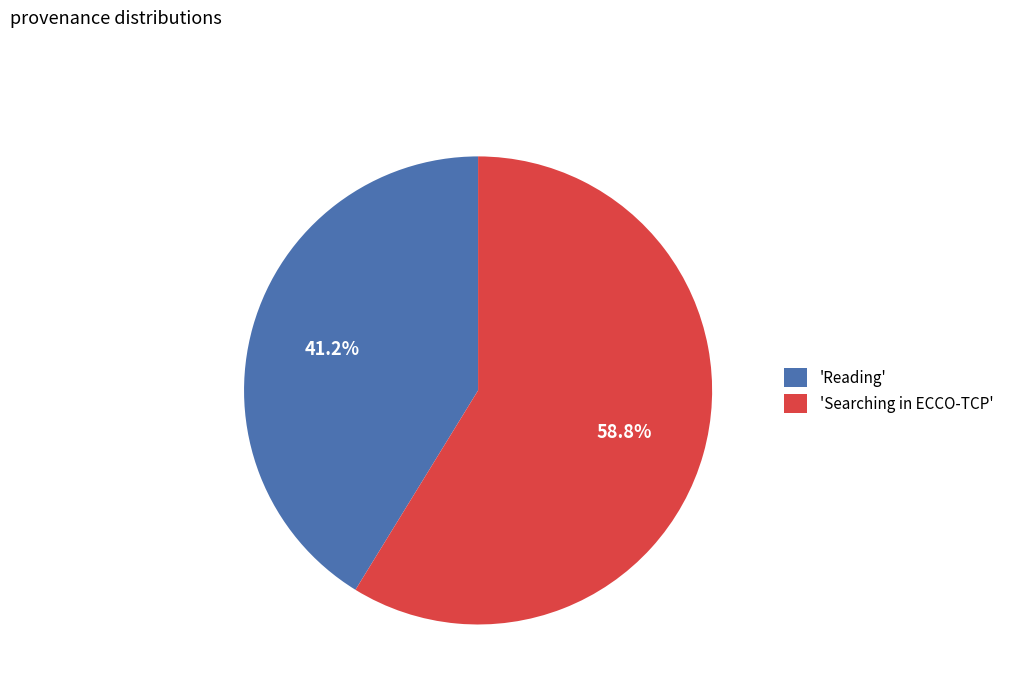

Which category has the smallest portion of the pie?

'Reading'